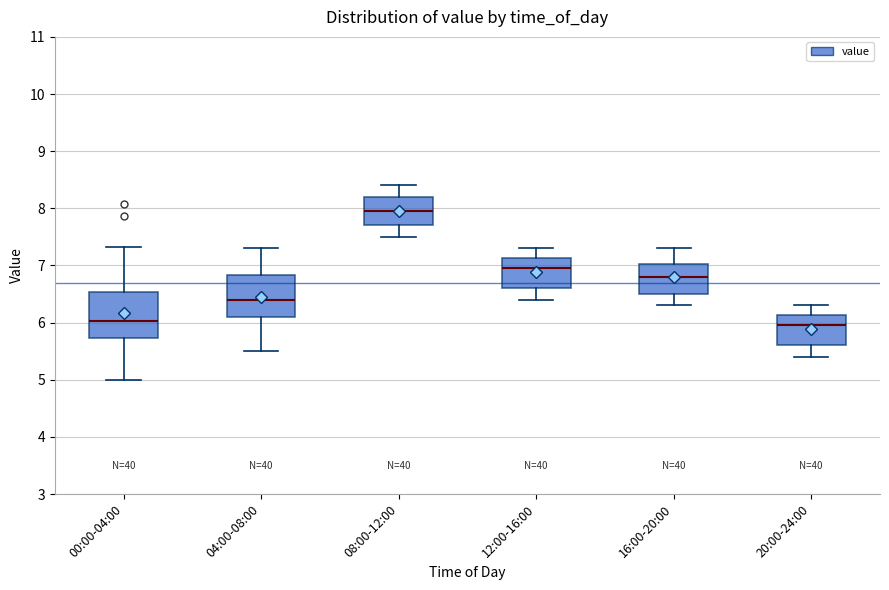

Reading left to right, read every box against the y-axis: the position of its median line, the range the box covers, and the ends of its whiskers. The values are not printed on the chart, so give them approximately, as read against the axis.

00:00-04:00: median 6.0, box 5.7 to 6.5, whiskers 5.0 to 7.3
04:00-08:00: median 6.4, box 6.1 to 6.8, whiskers 5.5 to 7.3
08:00-12:00: median 8.0, box 7.7 to 8.2, whiskers 7.5 to 8.4
12:00-16:00: median 7.0, box 6.6 to 7.1, whiskers 6.4 to 7.3
16:00-20:00: median 6.8, box 6.5 to 7.0, whiskers 6.3 to 7.3
20:00-24:00: median 6.0, box 5.6 to 6.1, whiskers 5.4 to 6.3